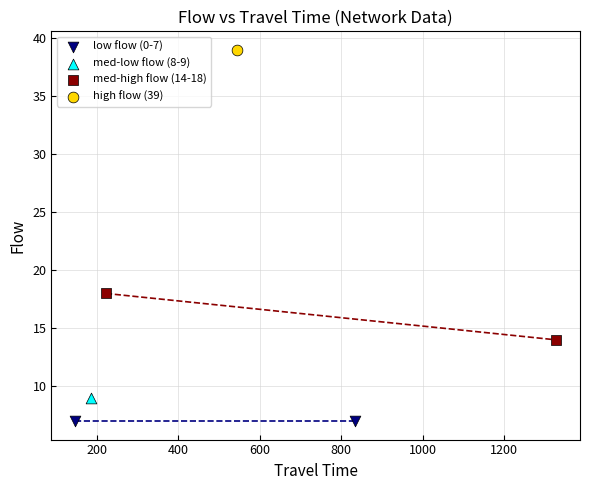

What are all the series names shown in the legend?

low flow (0-7), med-low flow (8-9), med-high flow (14-18), high flow (39)